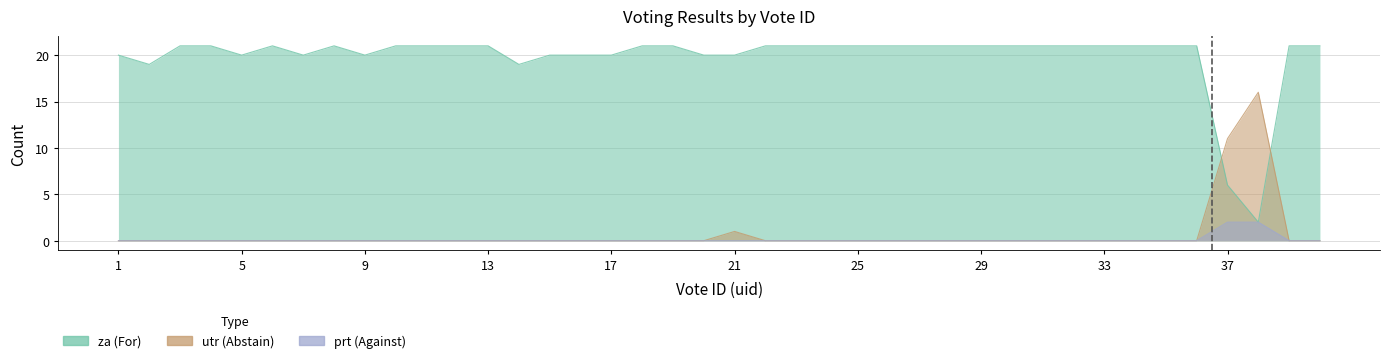

Is it true that utr equals -8 at 7?

False